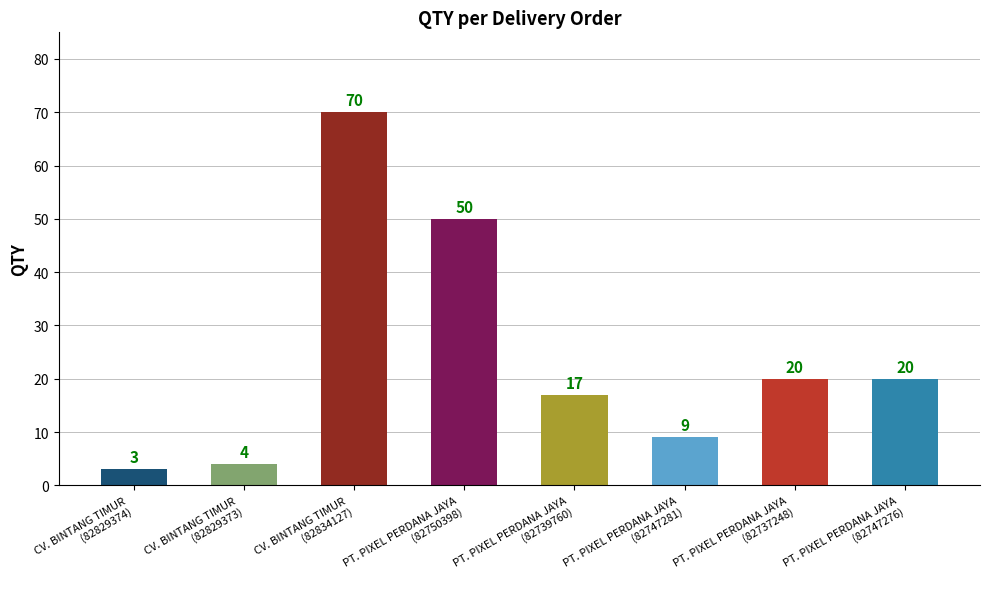

What is the smallest value displayed?

3